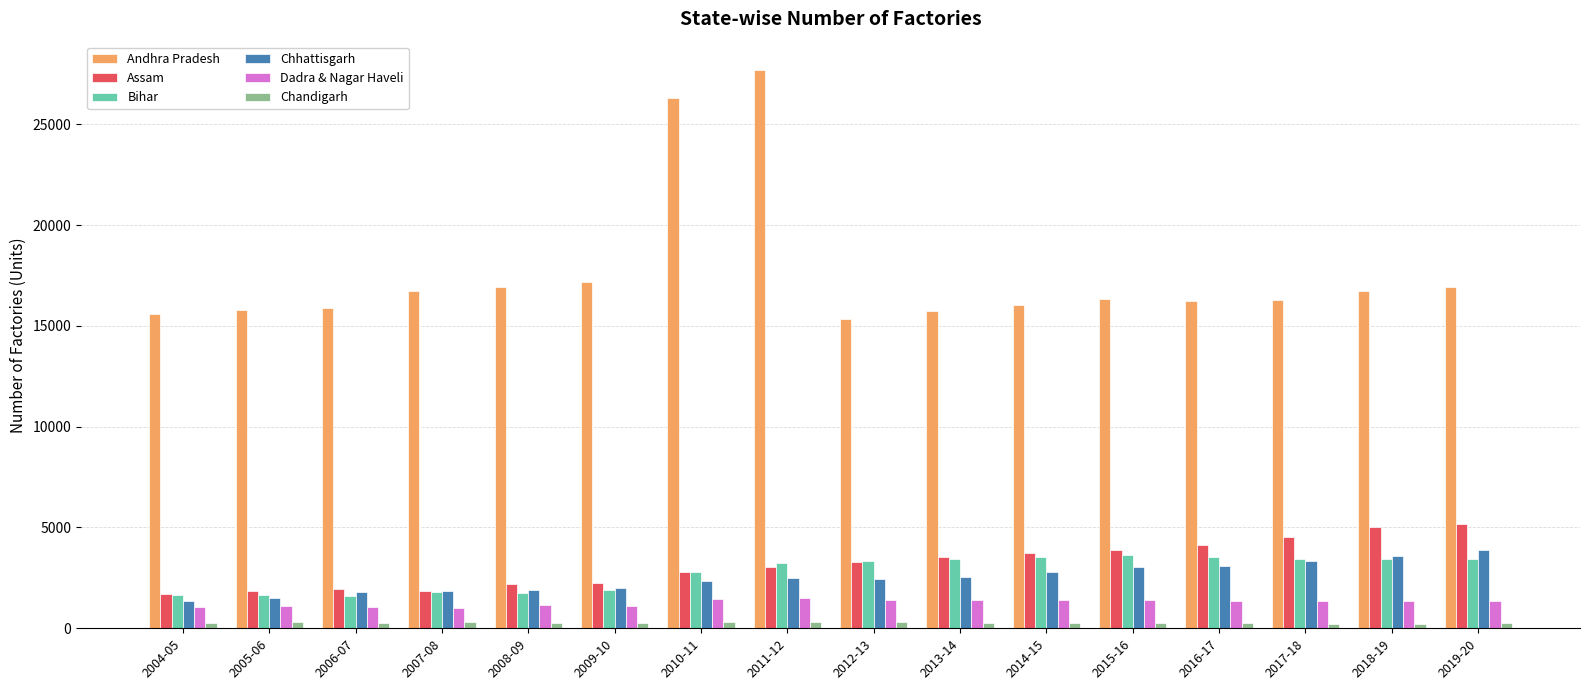

At which label does Dadra & Nagar Haveli first exceed 1355?

2010-11